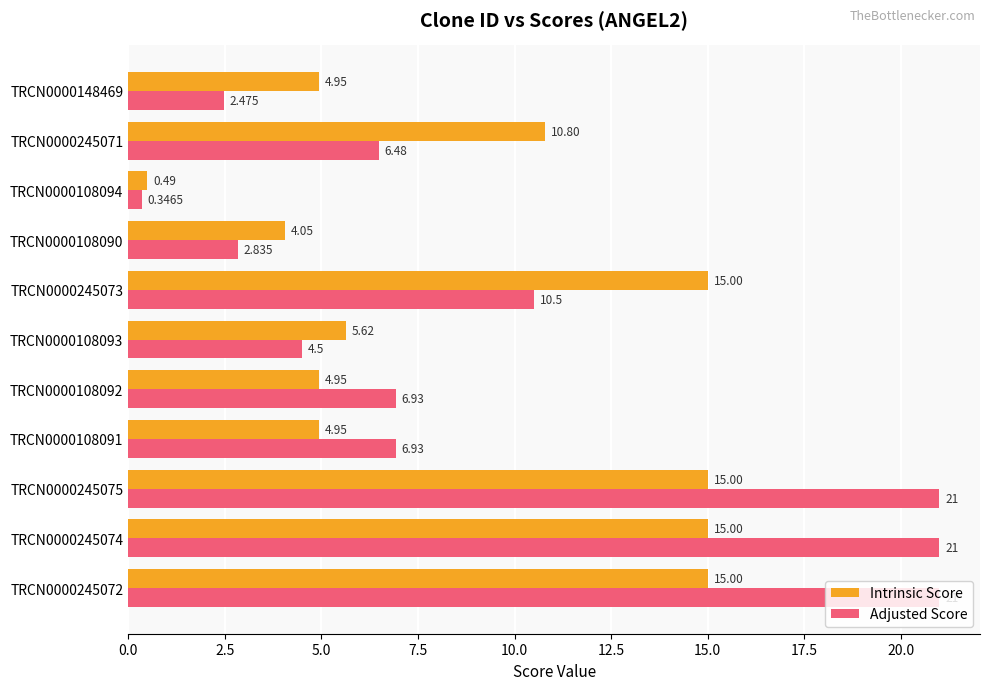

Which series has the largest range (max minus min)?

Adjusted Score